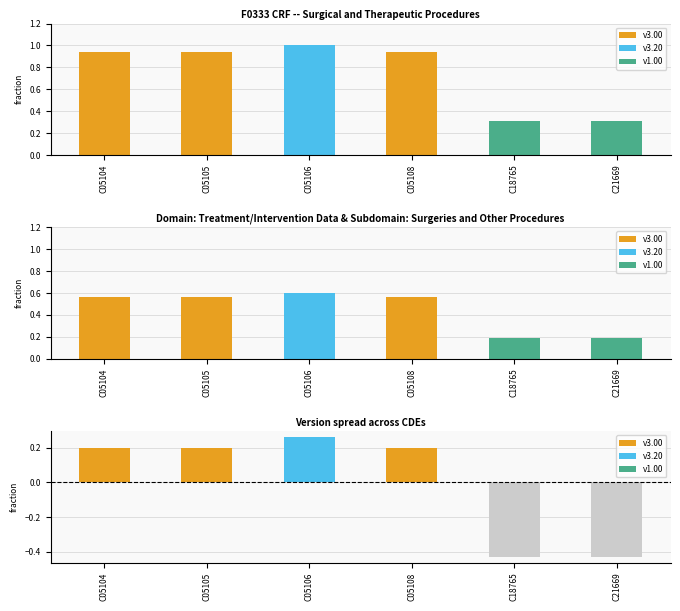

Reading left to right, list all the values displayed in this chart.

Version Number: C05104=0.9	C05105=0.9	C05106=1.0	C05108=0.9	C18765=0.3	C21669=0.3
Version Number (scaled): C05104=0.6	C05105=0.6	C05106=0.6	C05108=0.6	C18765=0.2	C21669=0.2
Version residual: C05104=0.2	C05105=0.2	C05106=0.3	C05108=0.2	C18765=-0.4	C21669=-0.4